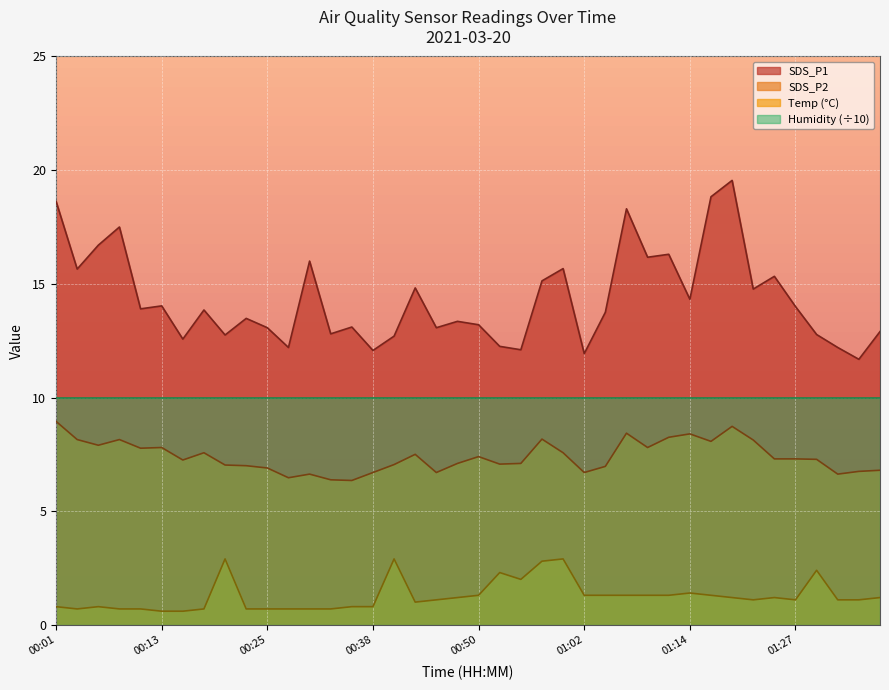

What is the total value across all series at 00:21?

22.7